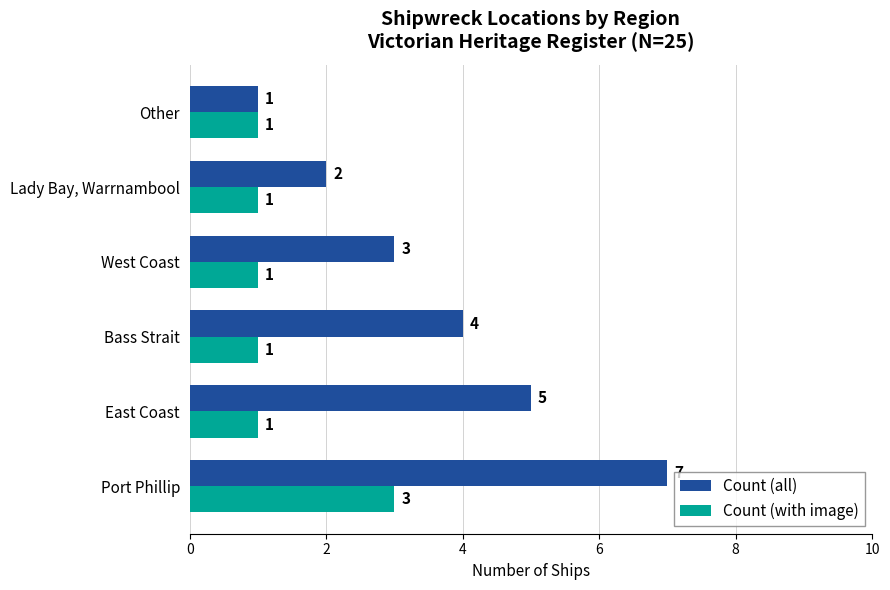

True or false: Count (with image) has a value of 1 at West Coast.

True